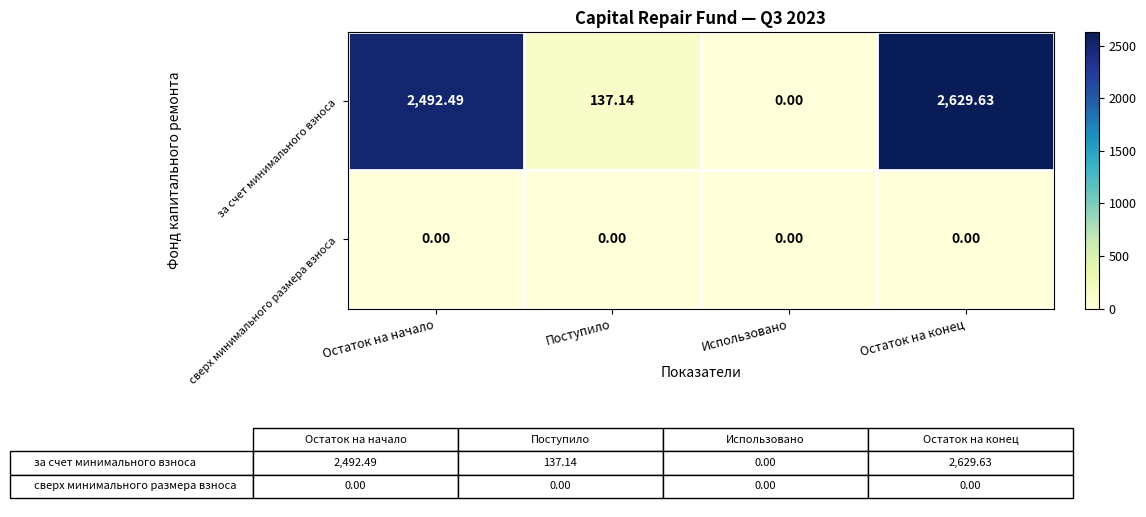

How many data points in за счет минимального взноса are less than 2492?

2